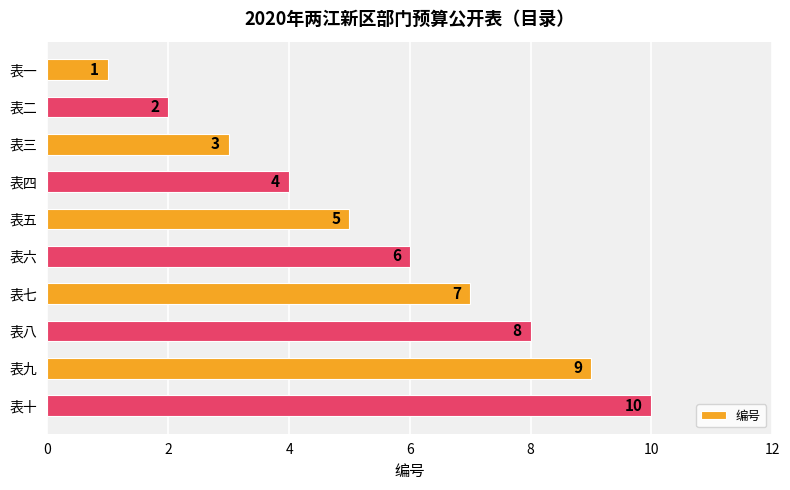

Which has a higher value, 表四 or 表三?

表四